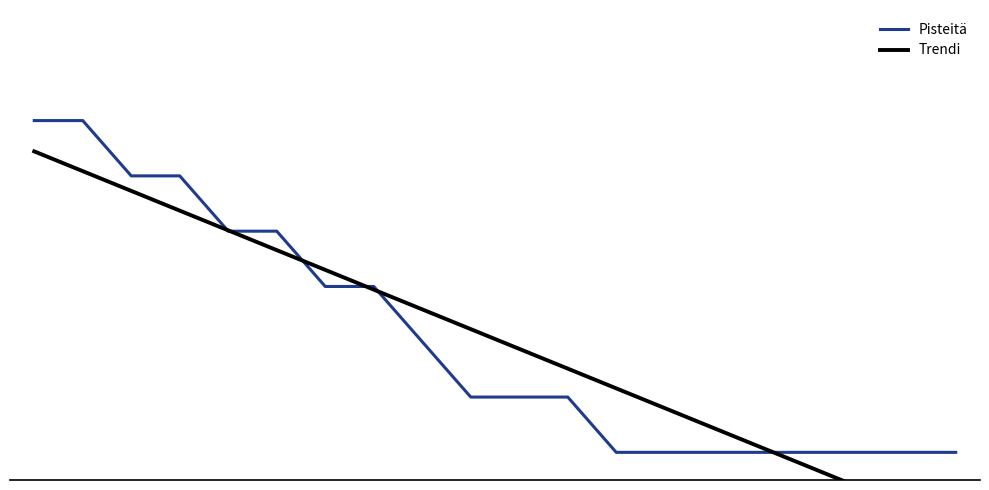

Which series ends up on top after the final intersection of Pisteitä and Trendi?

Pisteitä